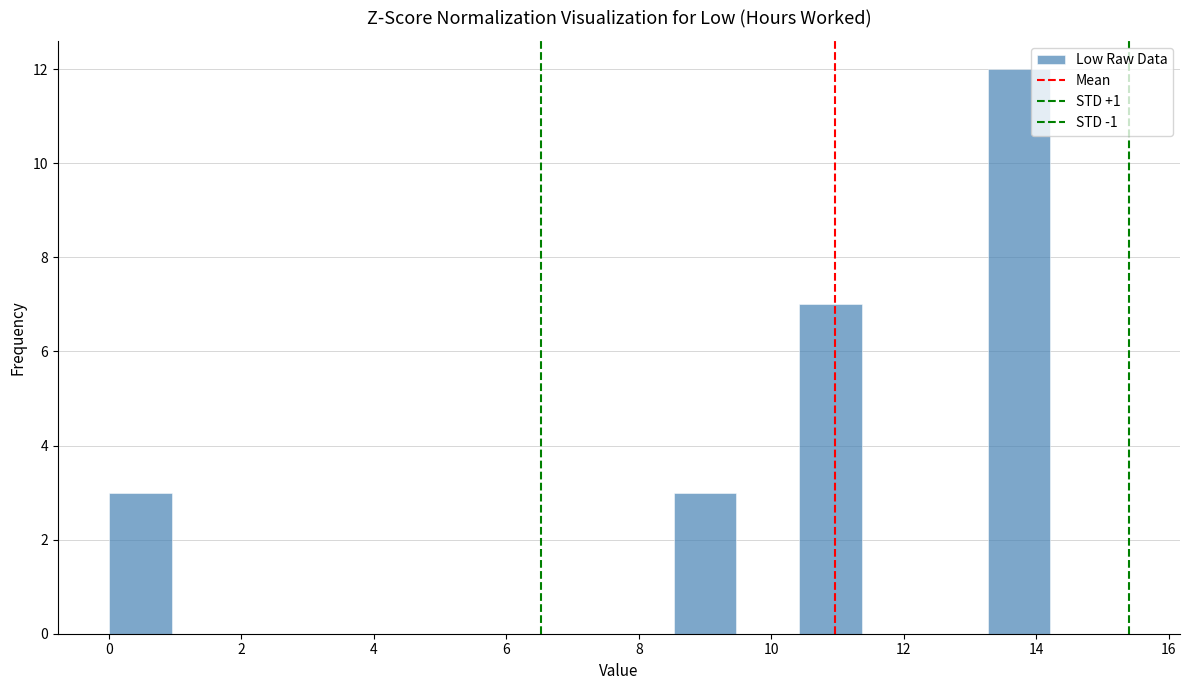

Reading left to right, transcribe this chart: for each bar, give the range it covers on the x-axis and its height. Neither the bar edges nor the heights are printed on the chart, so give them approximately, as read against the axes.

0.0 to 1.0: 3
1.0 to 1.8: 0
1.8 to 2.8: 0
2.8 to 3.8: 0
3.8 to 4.8: 0
4.8 to 5.6: 0
5.6 to 6.6: 0
6.6 to 7.6: 0
7.6 to 8.6: 0
8.6 to 9.4: 3
9.4 to 10.4: 0
10.4 to 11.4: 7
11.4 to 12.4: 0
12.4 to 13.2: 0
13.2 to 14.2: 12